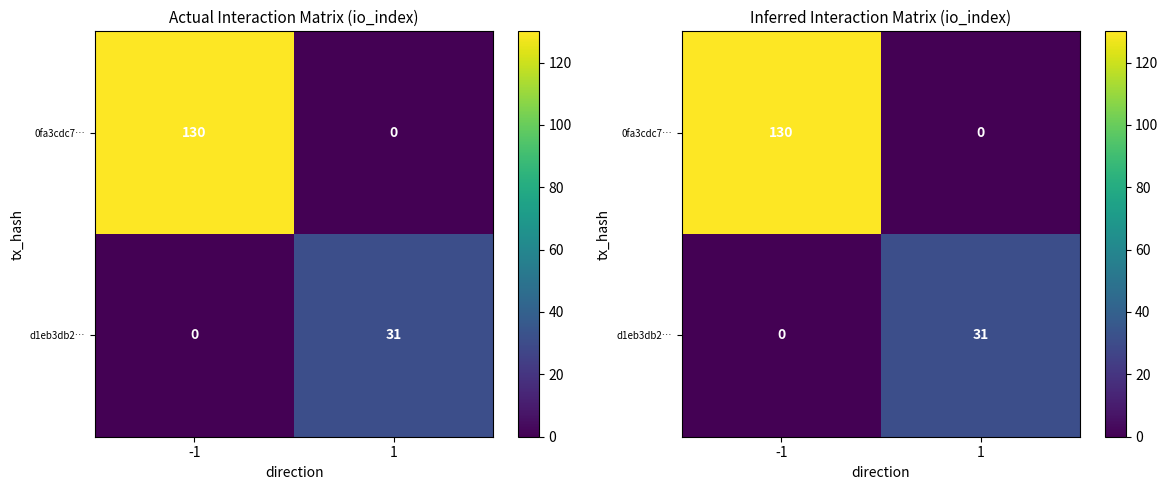

What is the total value across all series at -1?

130